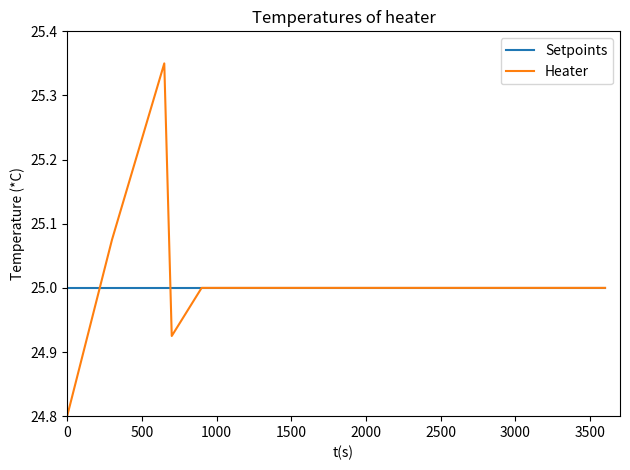

What is the minimum value shown in the chart?

24.8